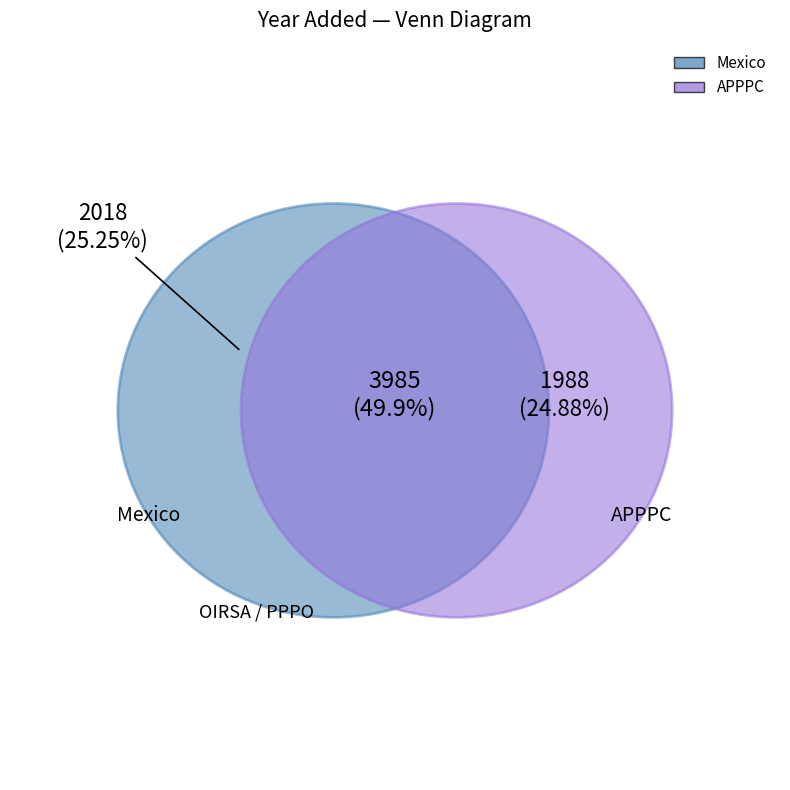

To the nearest percent, what percentage of the pie is OIRSA?

25%